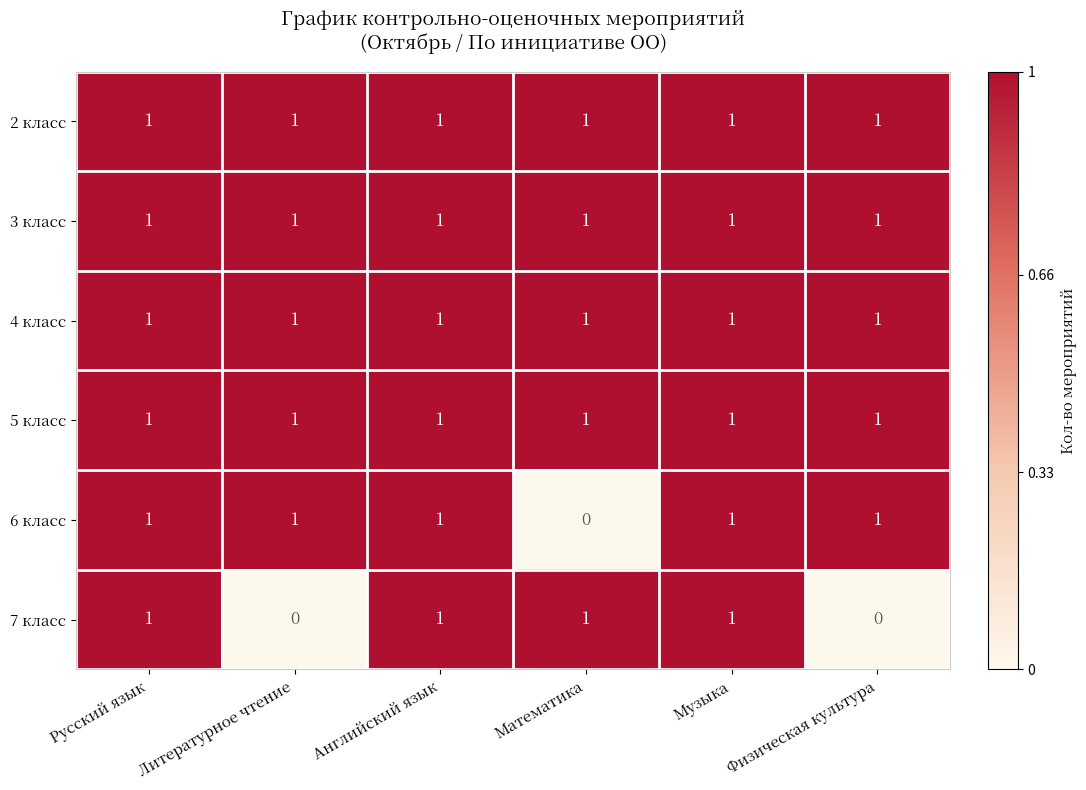

At how many categories does at least one series exceed 0?

6